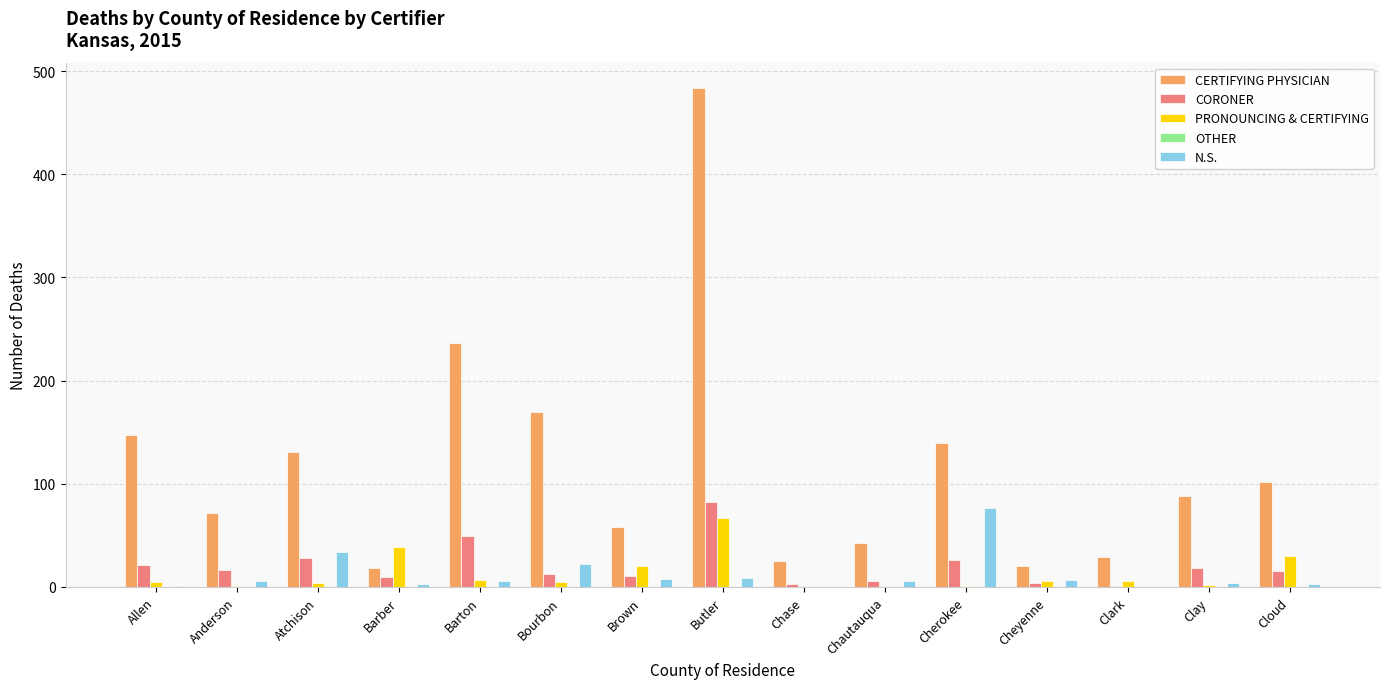

Which series has the largest total across all categories?

CERTIFYING PHYSICIAN